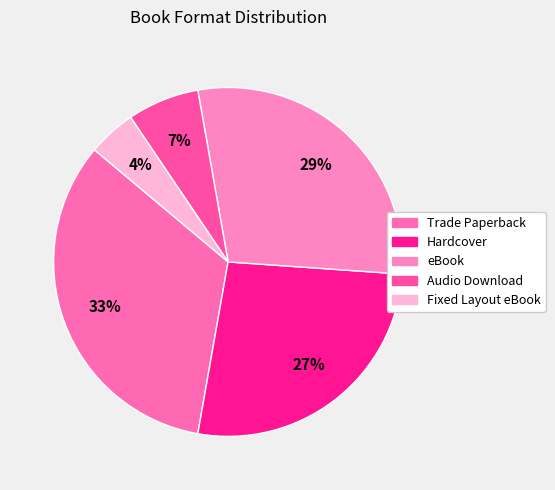

How many slices are in this pie chart?

5